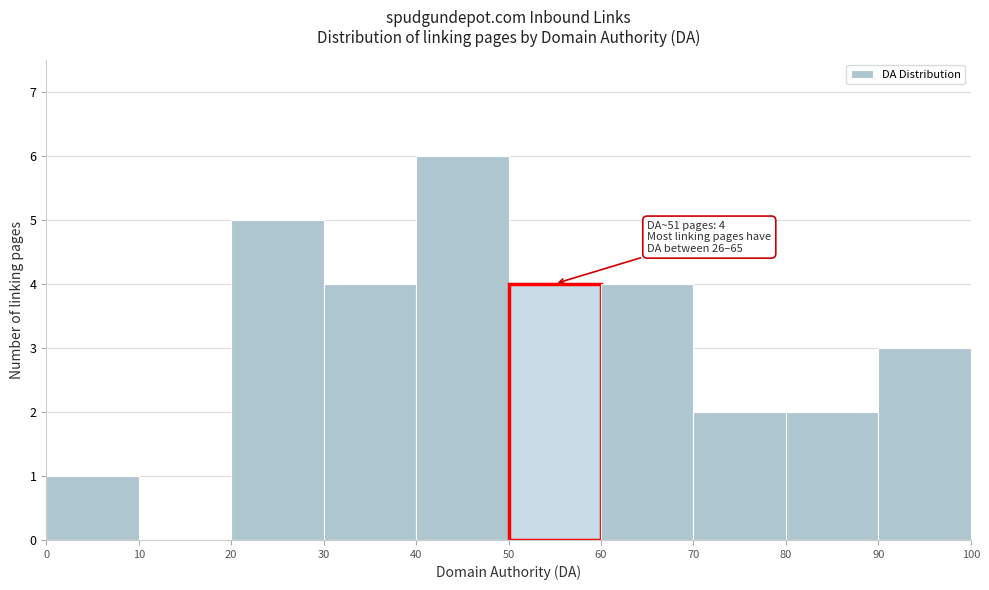

Over which range of the x-axis is the bar tallest?

40 to 50